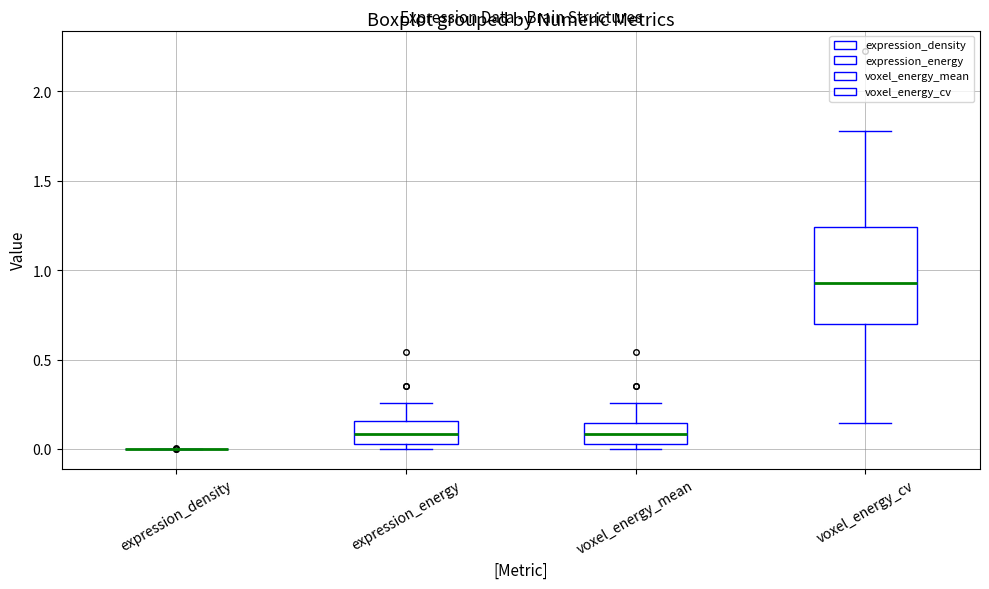

Which box is the tallest, from its lower edge to its upper edge?

voxel_energy_cv